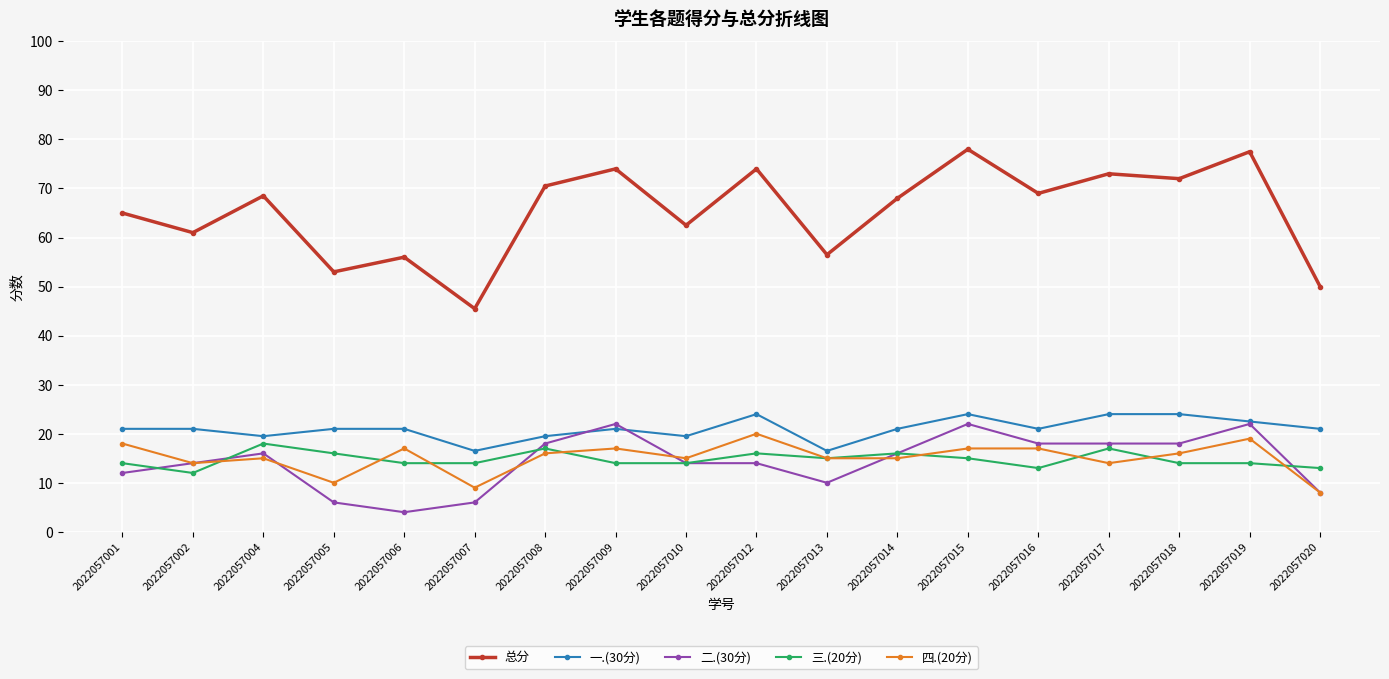

What is the lowest value of the 三.(20分) series?

12.0